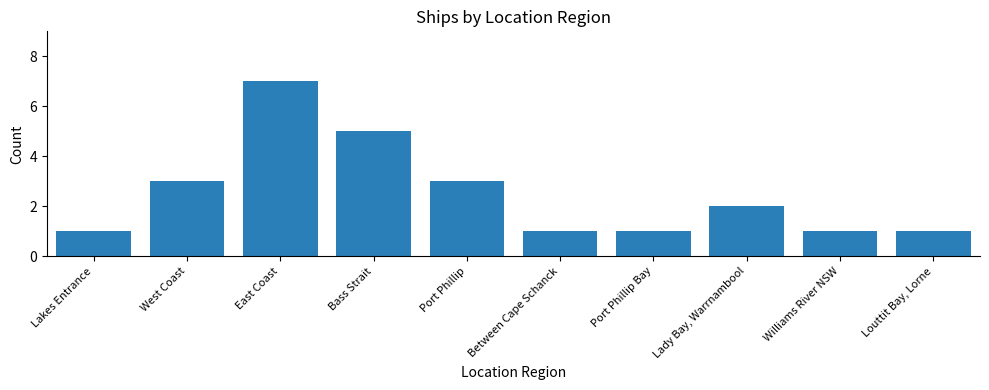

Does the chart contain stacked bars?

No